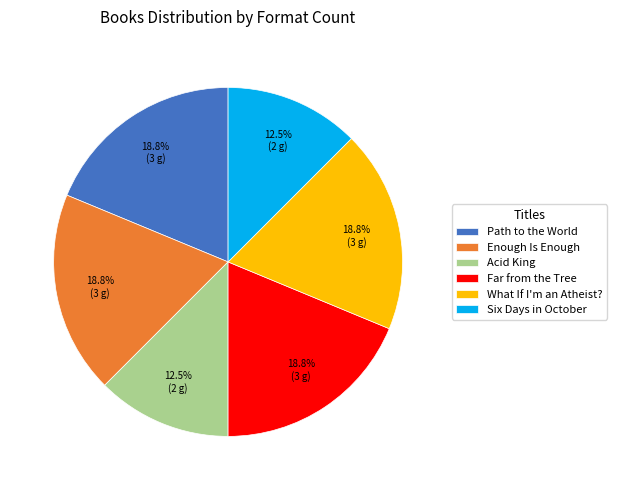

Combined, do Acid King and Path to the World account for over 50%?

No